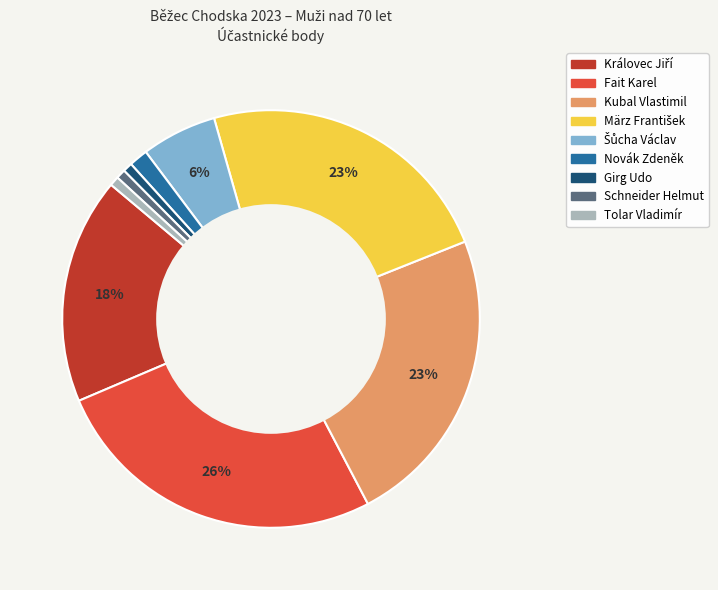

The Kubal Vlastimil slice represents 16% of the pie. True or false?

False